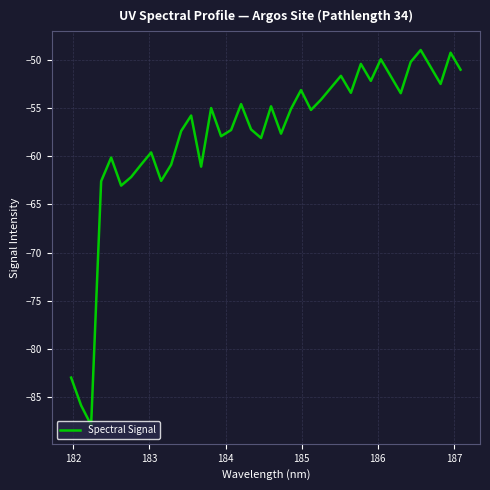

What is the smallest value displayed?

-87.9